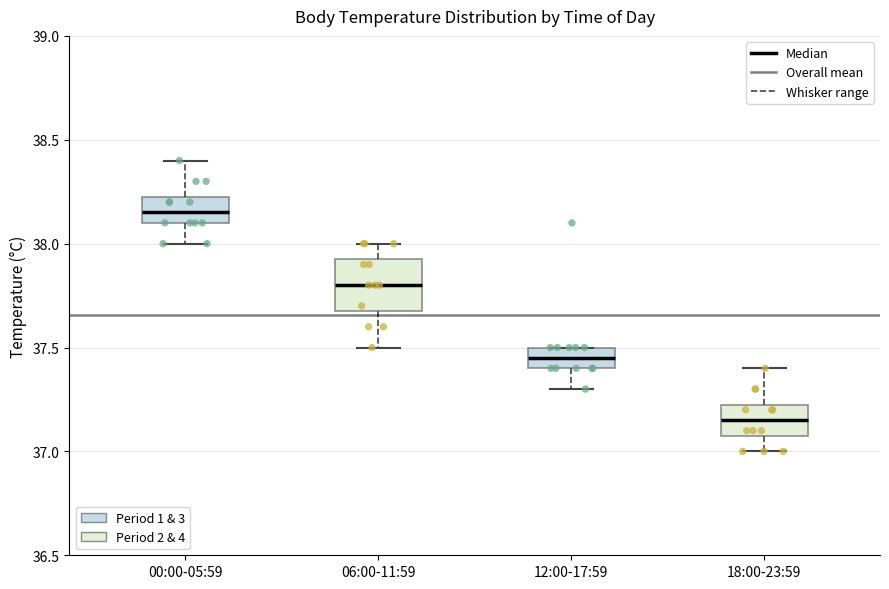

Which box is the tallest, from its lower edge to its upper edge?

06:00-11:59